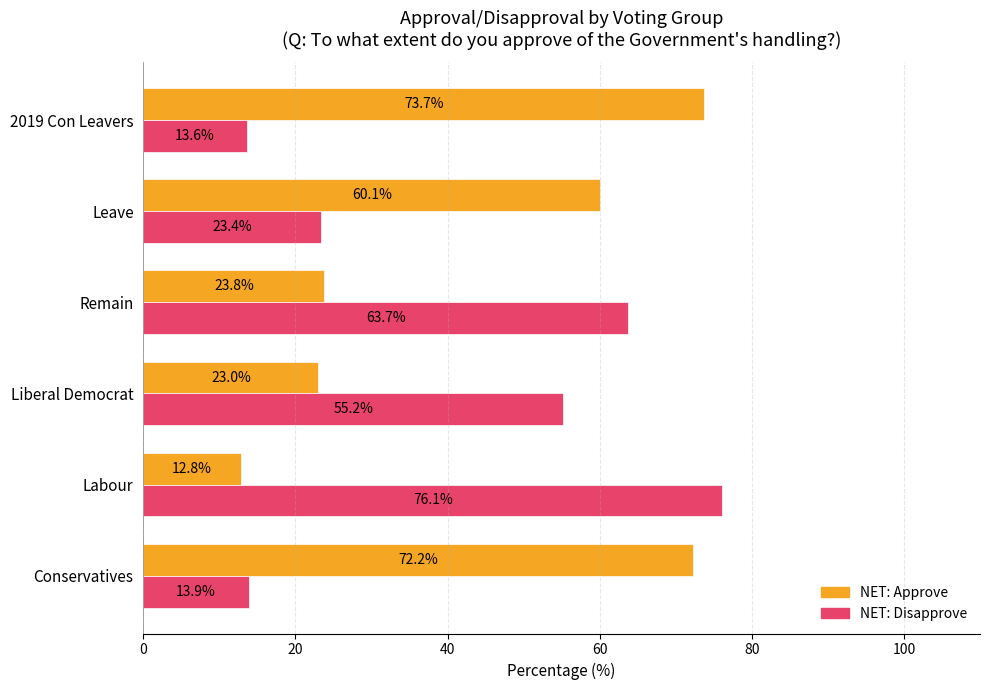

Is it true that NET: Approve equals 73.7 at 2019 Con Leavers?

True